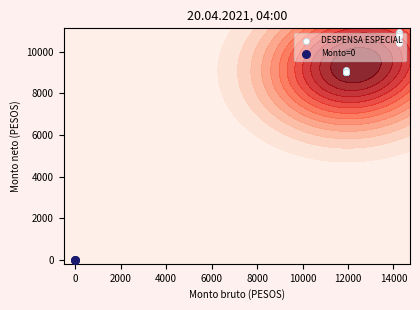

True or false: the data shows 11900.6 at 8.

True